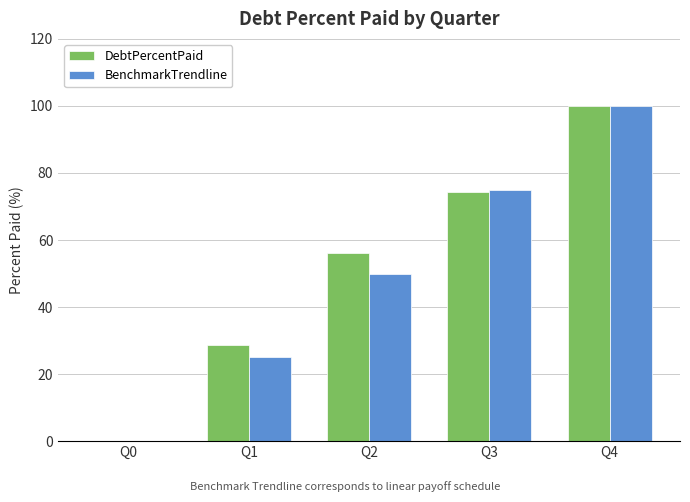

How many distinct data groups are displayed?

2